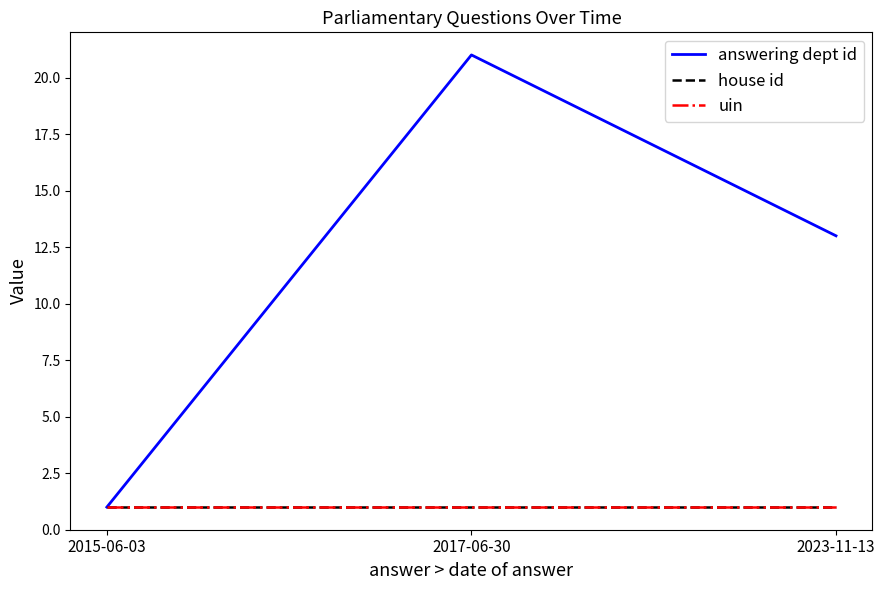

At how many categories does at least one series exceed 1?

2